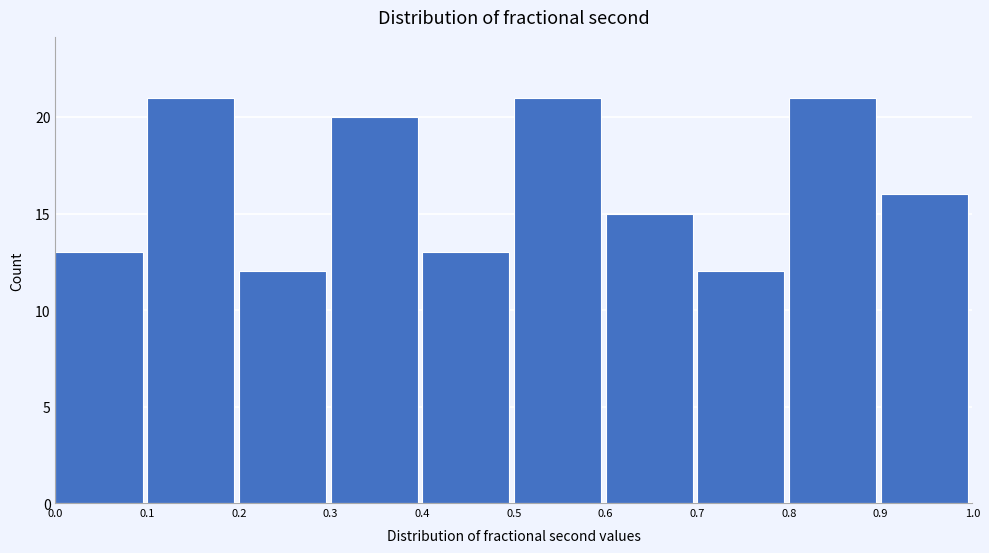

Reading left to right, transcribe this chart: for each bar, give the range it covers on the x-axis and its height. The values are not printed on the chart, so give them approximately, as read against the axis.

0.0 to 0.1: 13
0.1 to 0.2: 21
0.2 to 0.3: 12
0.3 to 0.4: 20
0.4 to 0.5: 13
0.5 to 0.6: 21
0.6 to 0.7: 15
0.7 to 0.8: 12
0.8 to 0.9: 21
0.9 to 1.0: 16